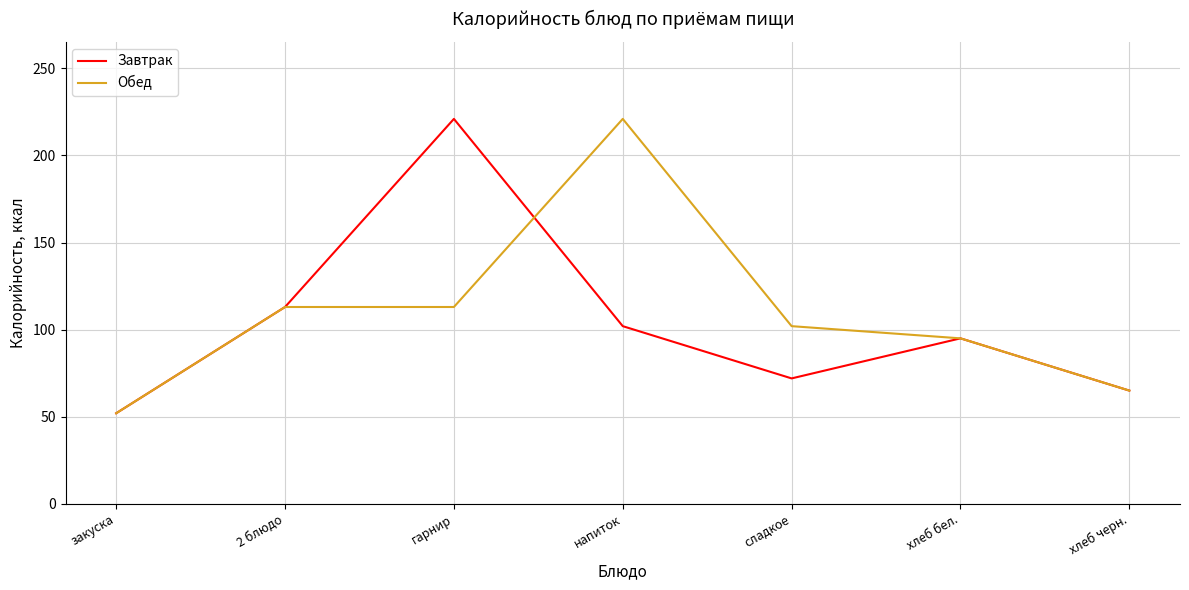

What is the average value of the Обед series?

109